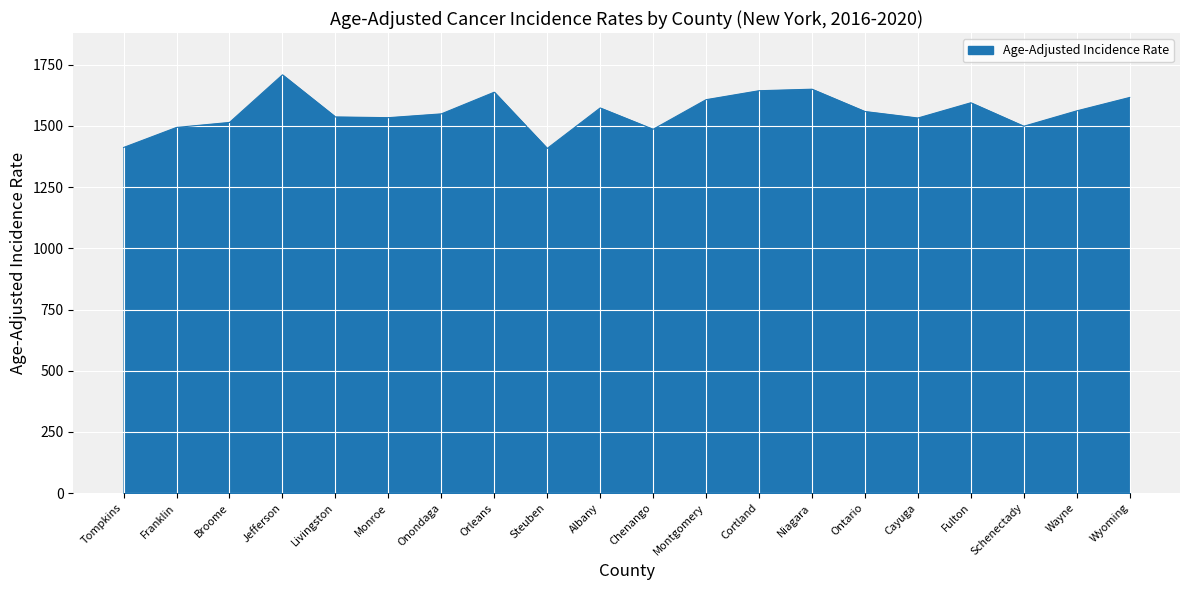

What is the smallest value displayed?

1408.2